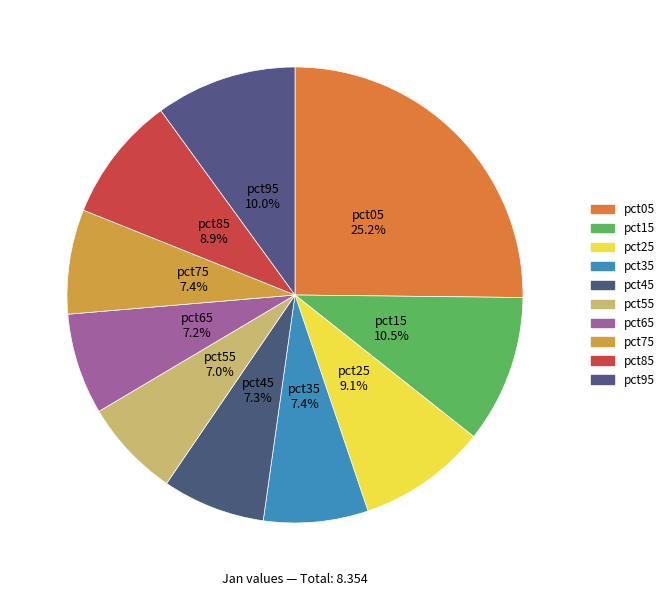

Does any single category account for the majority?

No